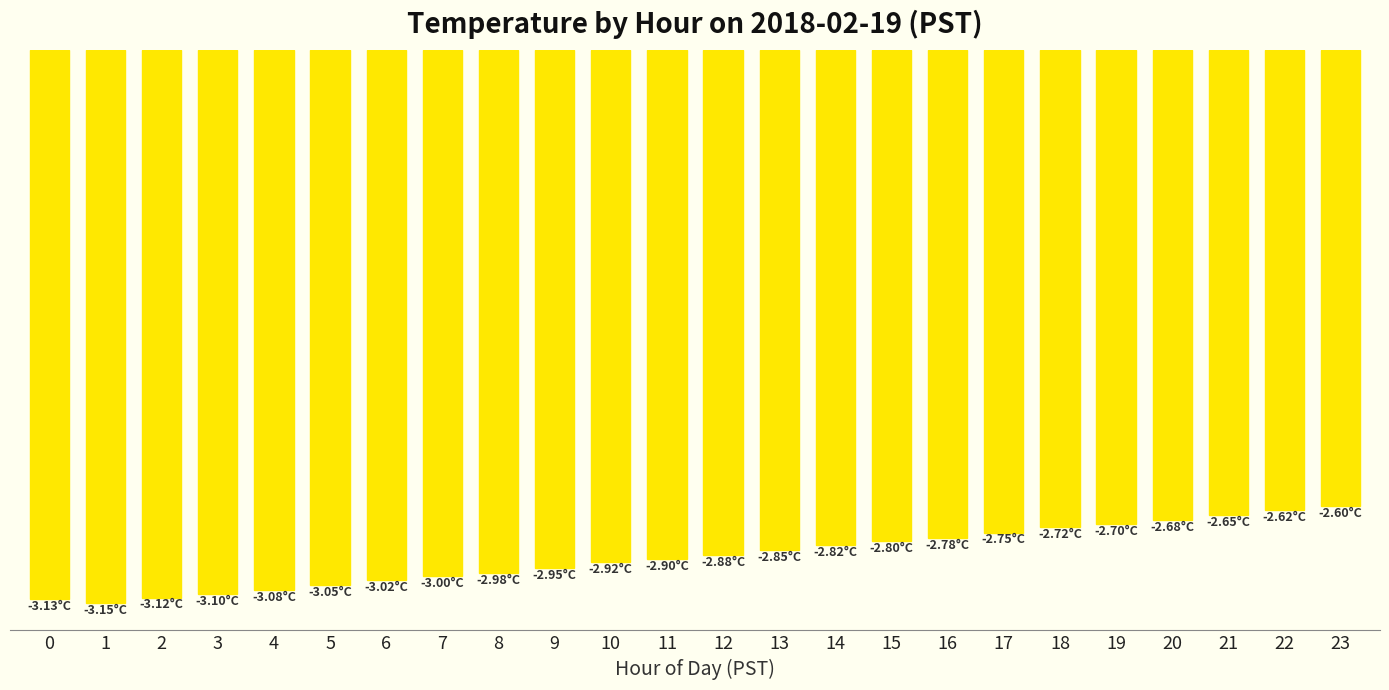

Does the chart contain any negative values?

Yes